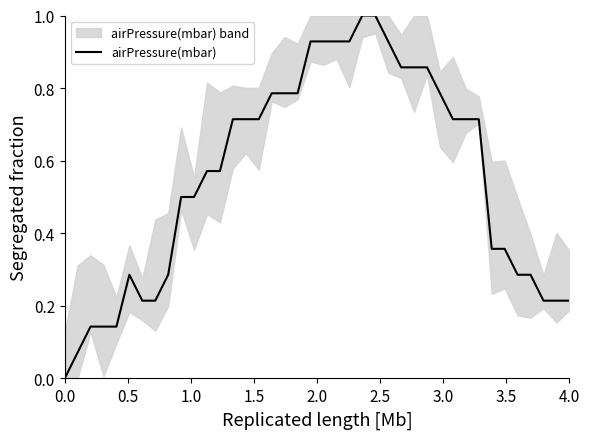

What position from the right is 26?

14